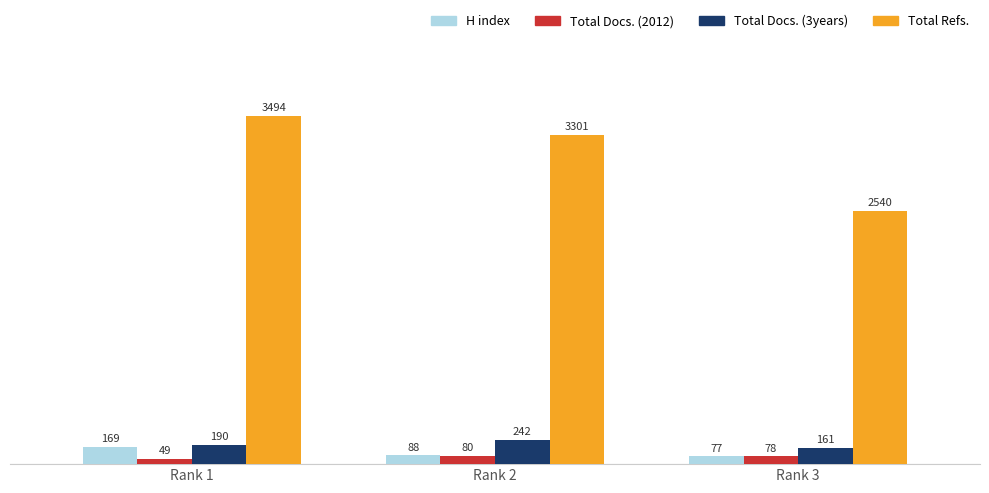

The Total Docs. (3years) series shows 242 at Rank 2. True or false?

True